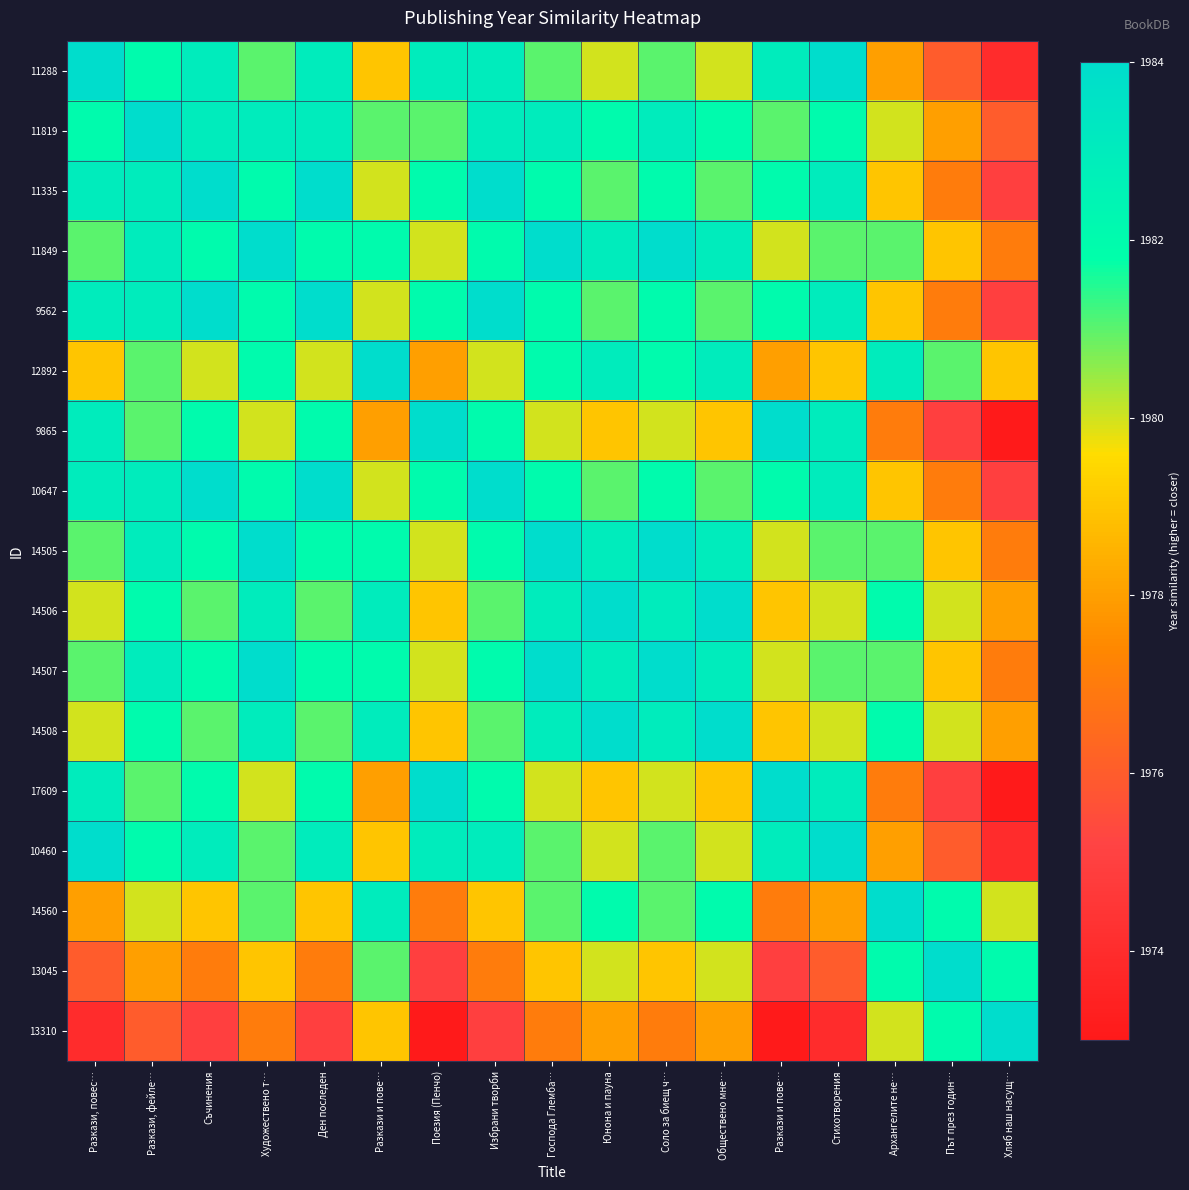

Between Поезия (Пенчо) and Соло за биещ ч…, which is larger?

Поезия (Пенчо)